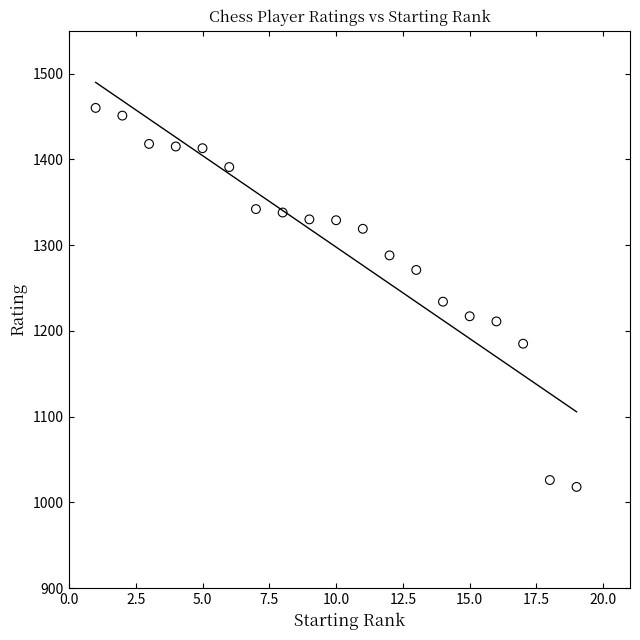

What is the range of Y values (max minus min)?

442